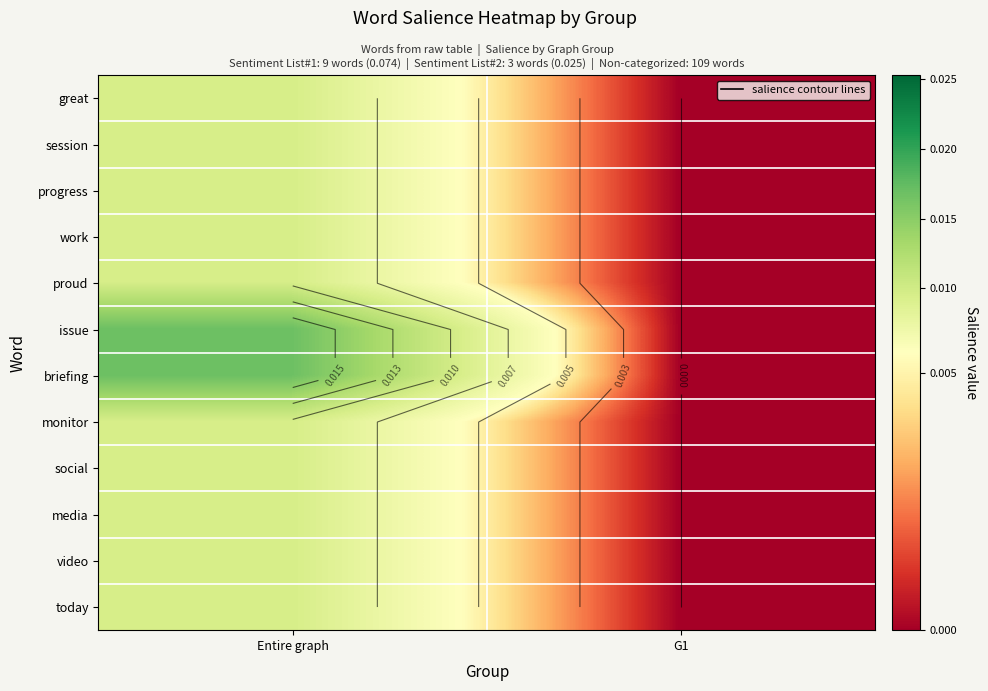

The value of great at Entire graph is 0.0. True or false?

False